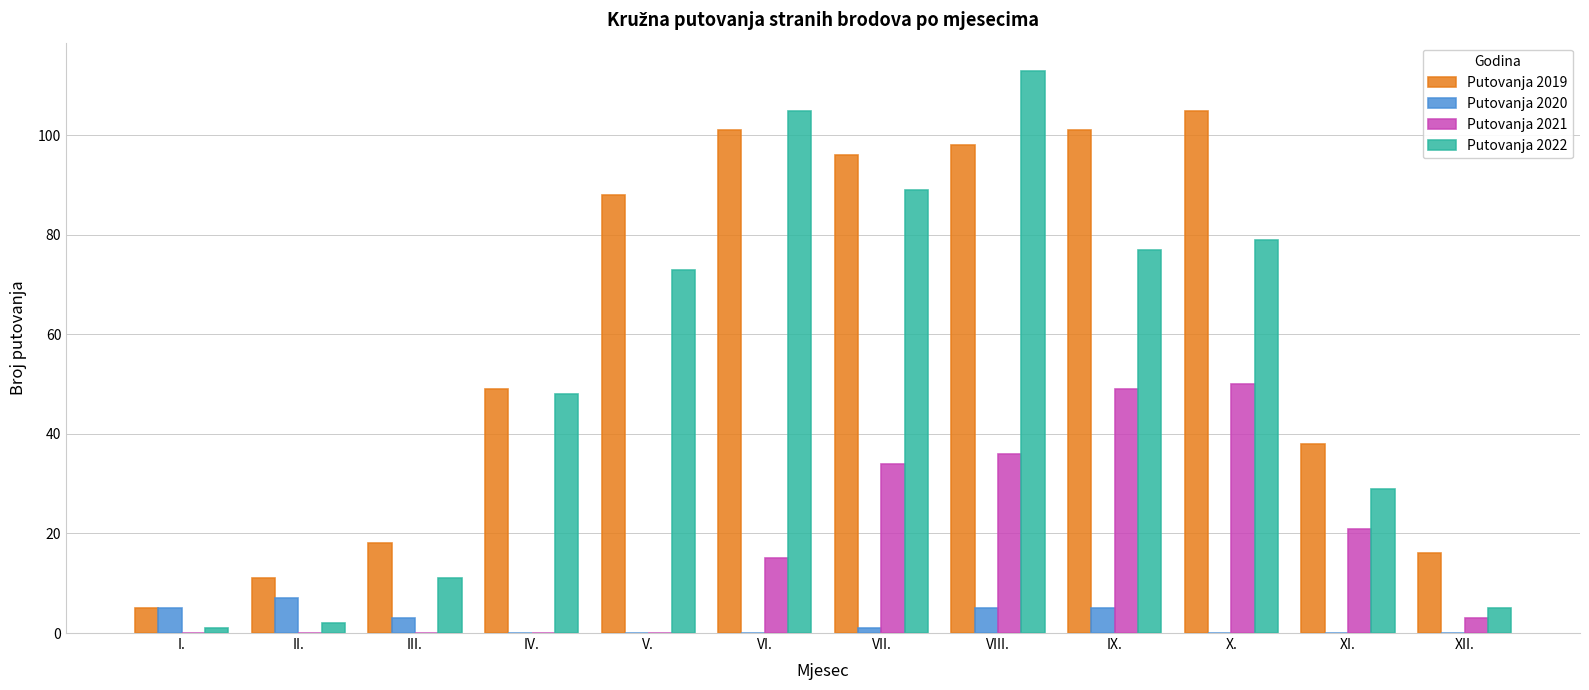

Reading left to right, list all the values displayed in this chart.

Putovanja 2019: 5	11	18	49	88	101	96	98	101	105	38	16
Putovanja 2020: 5	7	3	0	0	0	1	5	5	0	0	0
Putovanja 2021: 0	0	0	0	0	15	34	36	49	50	21	3
Putovanja 2022: 1	2	11	48	73	105	89	113	77	79	29	5